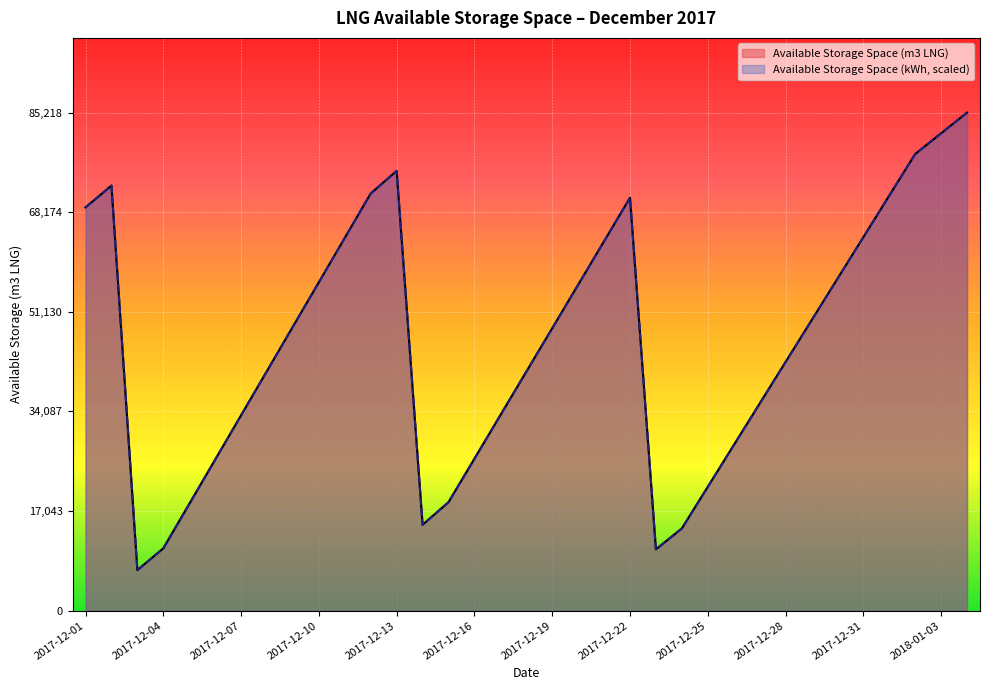

The value of Available Storage Space (m3 LNG) at 2017-12-15 is 18565.0. True or false?

True